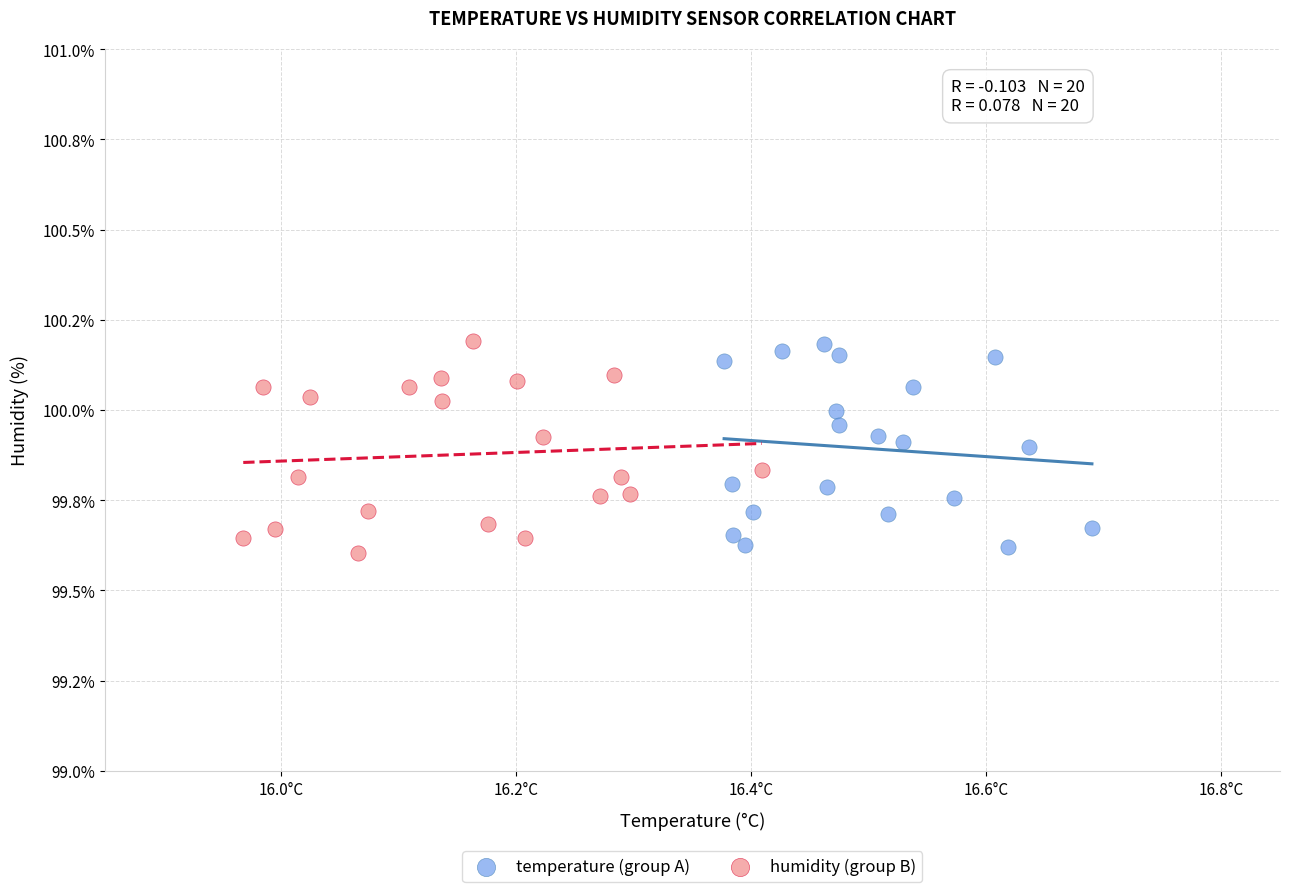

Which series reaches the minimum Y coordinate?

humidity (group B)